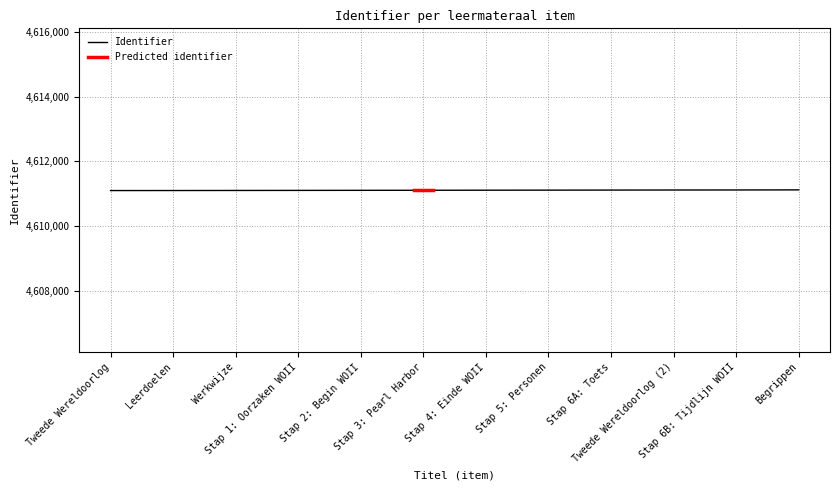

Between Stap 4: Einde WOII and Tweede Wereldoorlog, which is larger?

Stap 4: Einde WOII